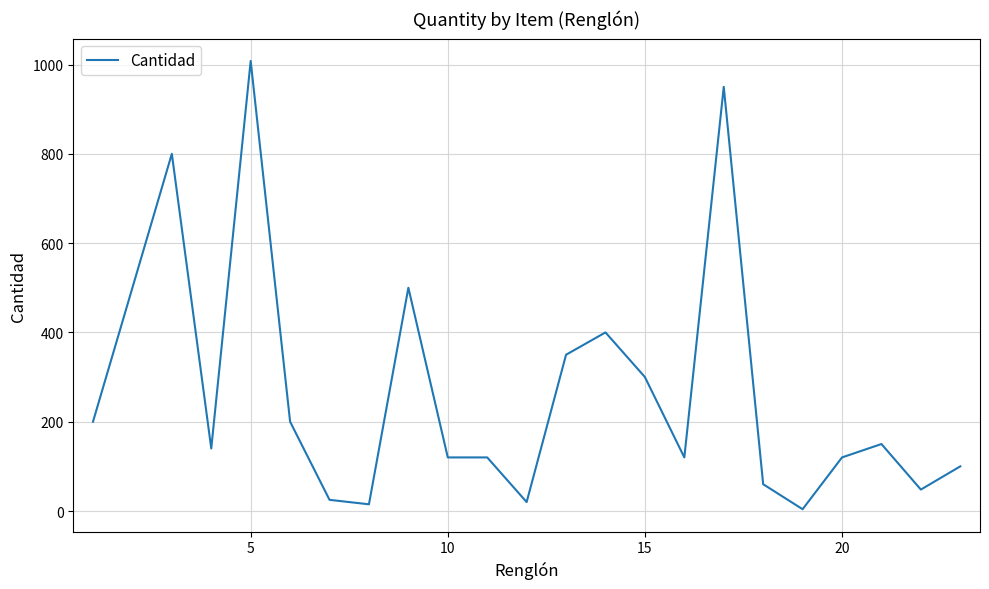

What is the greatest value displayed?

1008